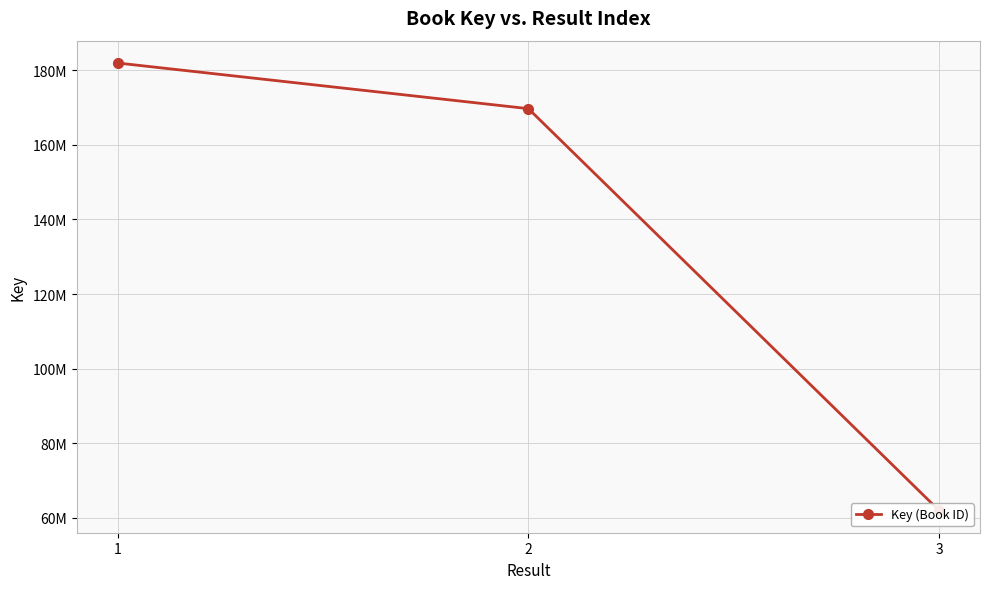

Is it true that the value at 3 is 32174488?

False